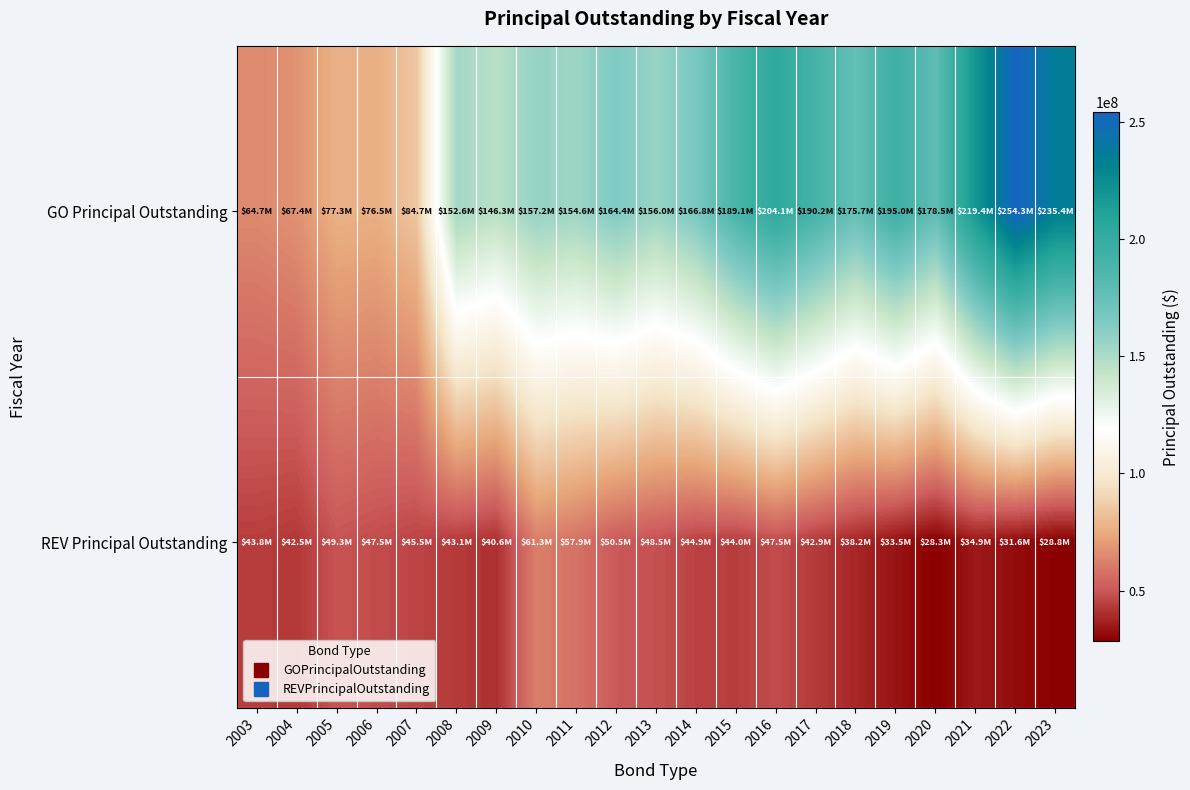

Which series changed the most between 2015 and 2022?

GO Principal Outstanding